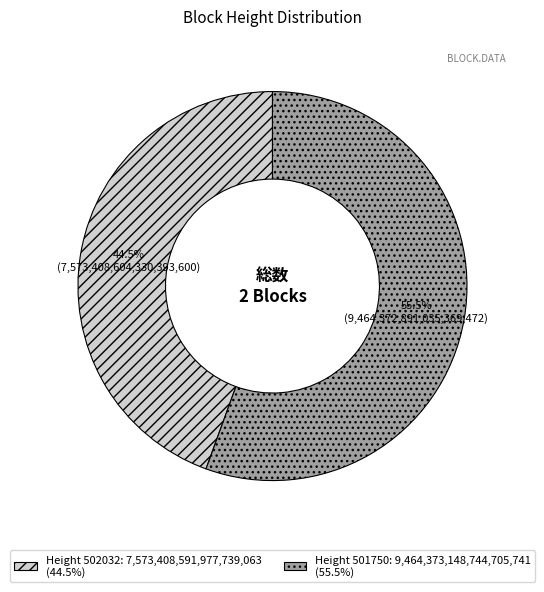

Is there a majority slice in this chart?

Yes